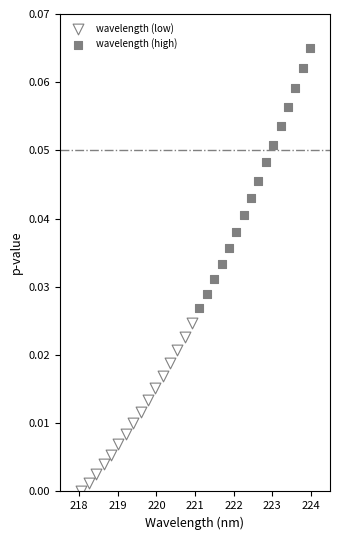

Which series reaches the minimum Y coordinate?

wavelength (low)